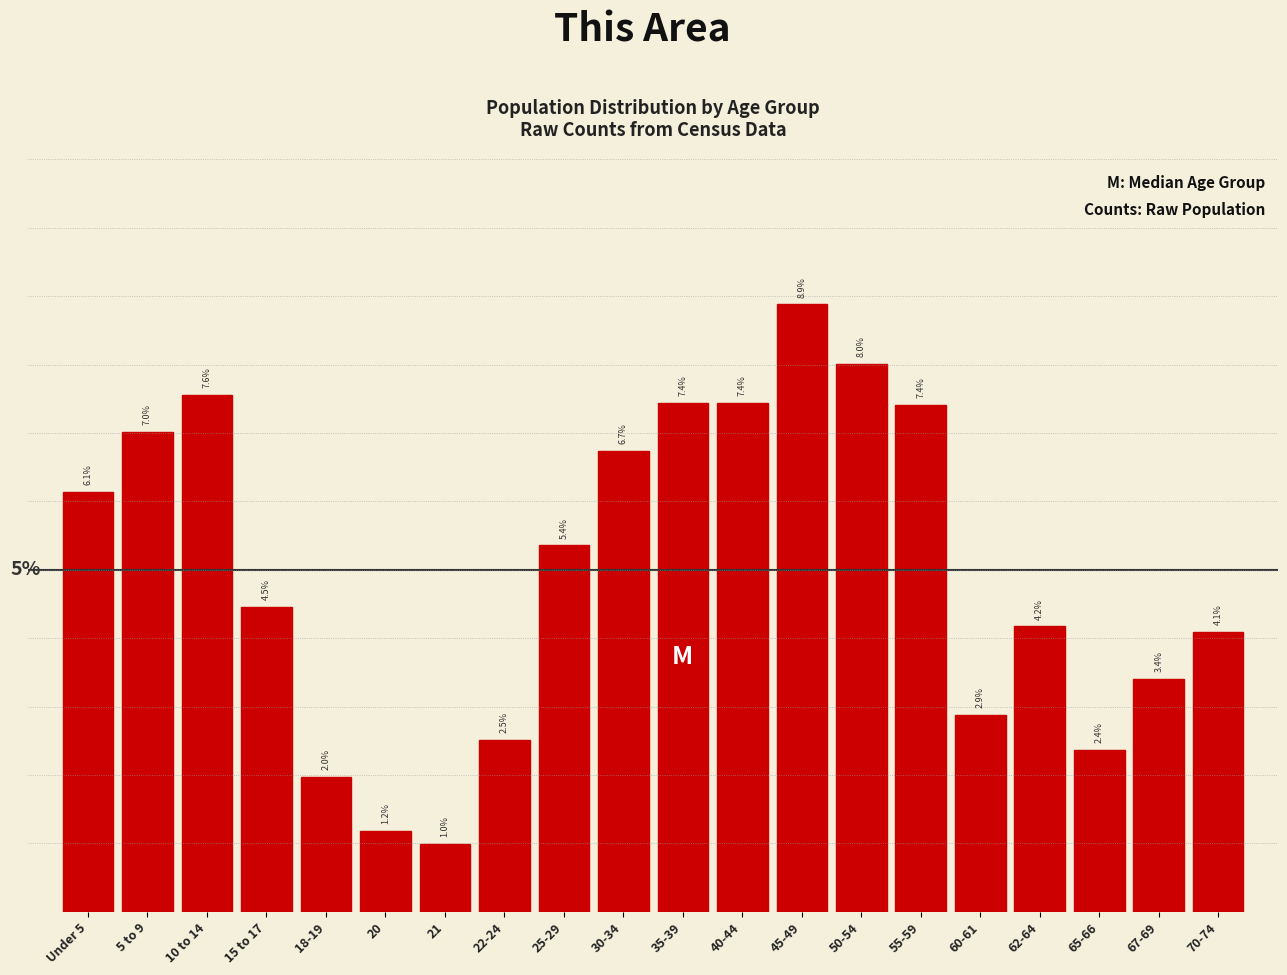

Where is the data nearest to the value 4?

70-74